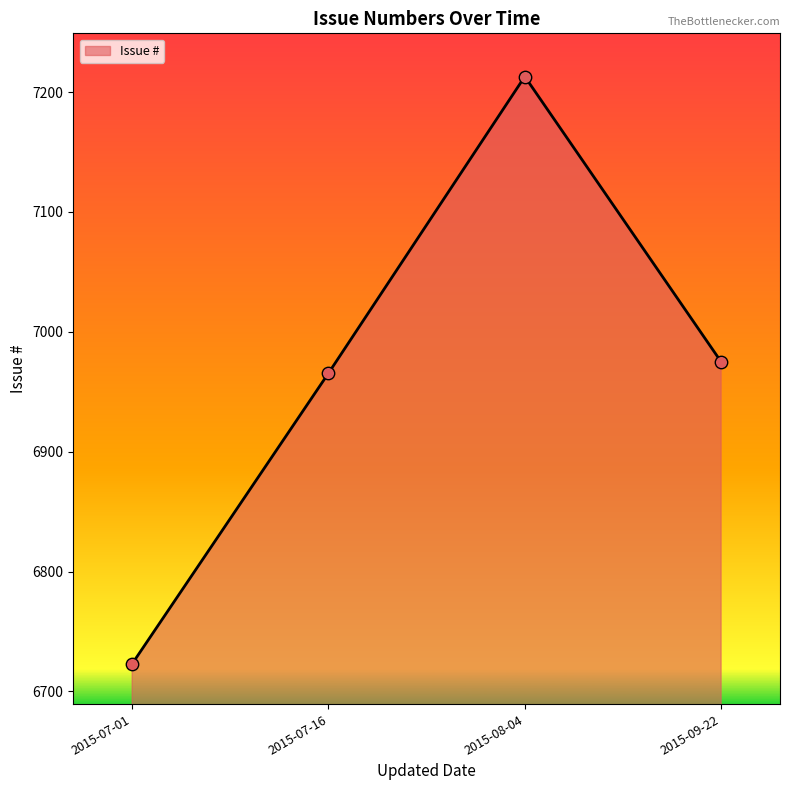

What is the change in value from 2015-08-04 to 2015-09-22?

-238.0